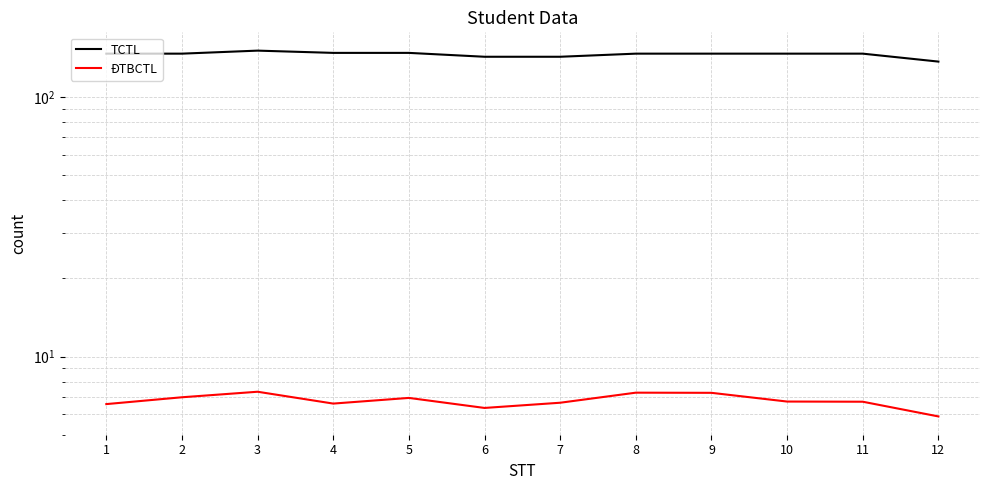

Does the chart display data point markers on the line(s)?

No